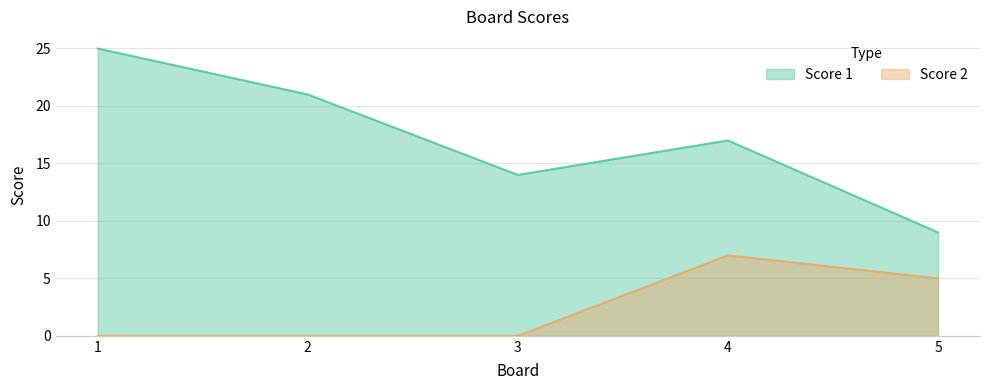

What is the difference between the maximum and minimum values in the Score 1 series?

16